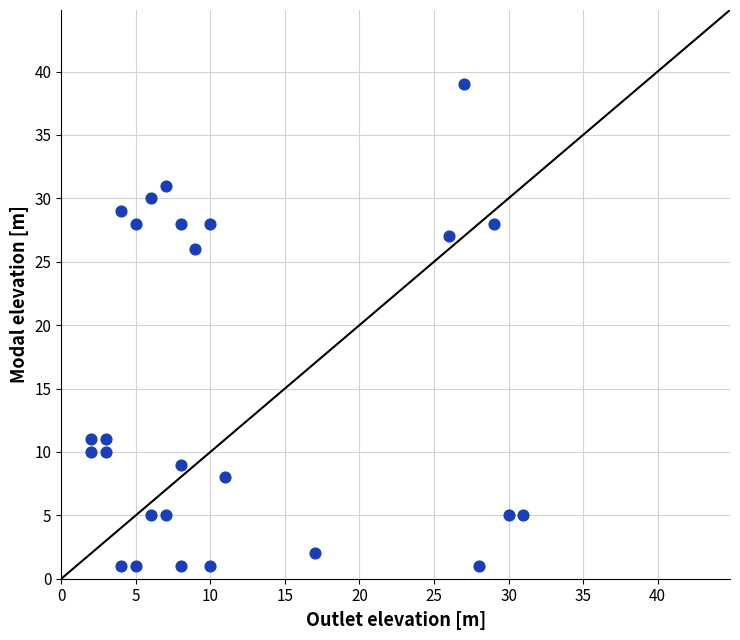

What is the range of Y values (max minus min)?

38